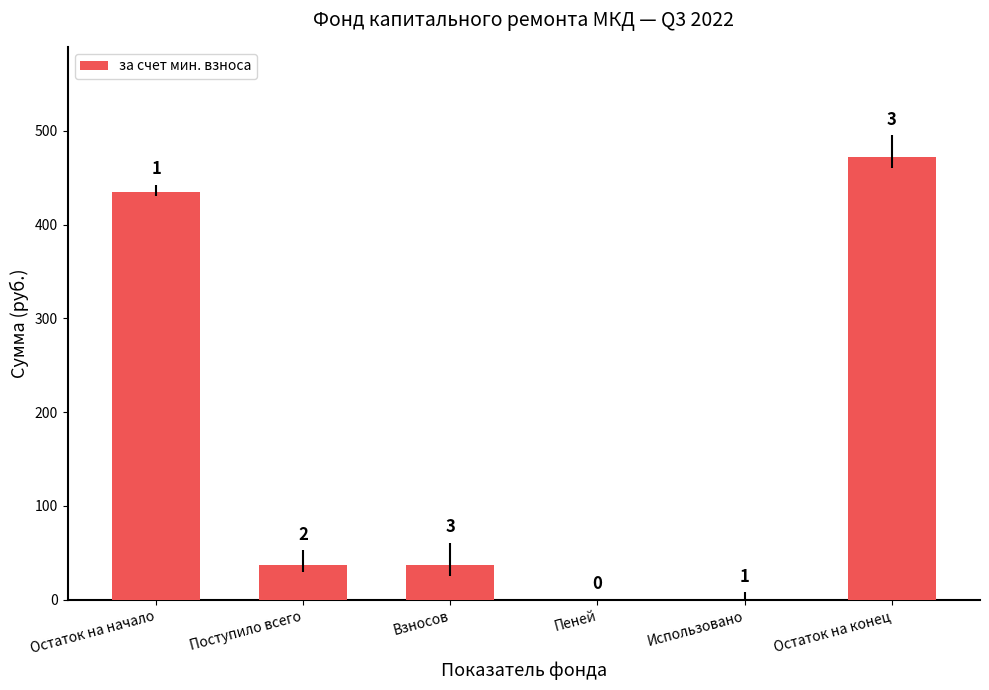

Are the bars horizontal?

No